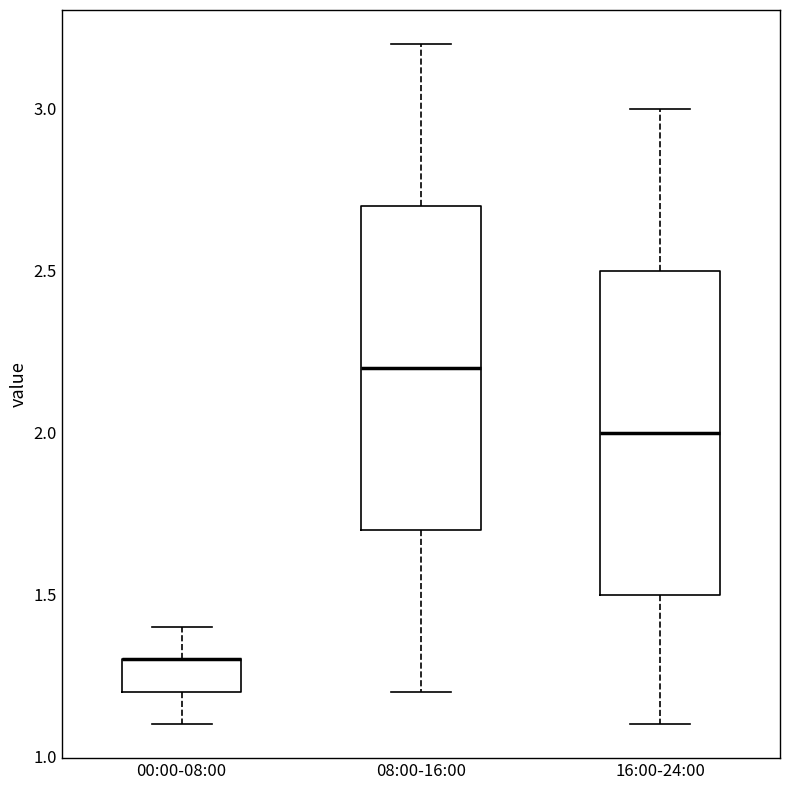

Reading left to right, transcribe this box plot: for each box, give where its median line is, the range the box spans, and where its two whiskers end, as read against the y-axis. The values are not printed on the chart, so give them approximately, as read against the axis.

00:00-08:00: median 1.3 (drawn on the box's upper edge), box 1.2 to 1.3, whiskers 1.1 to 1.4
08:00-16:00: median 2.2, box 1.7 to 2.7, whiskers 1.2 to 3.2
16:00-24:00: median 2.0, box 1.5 to 2.5, whiskers 1.1 to 3.0